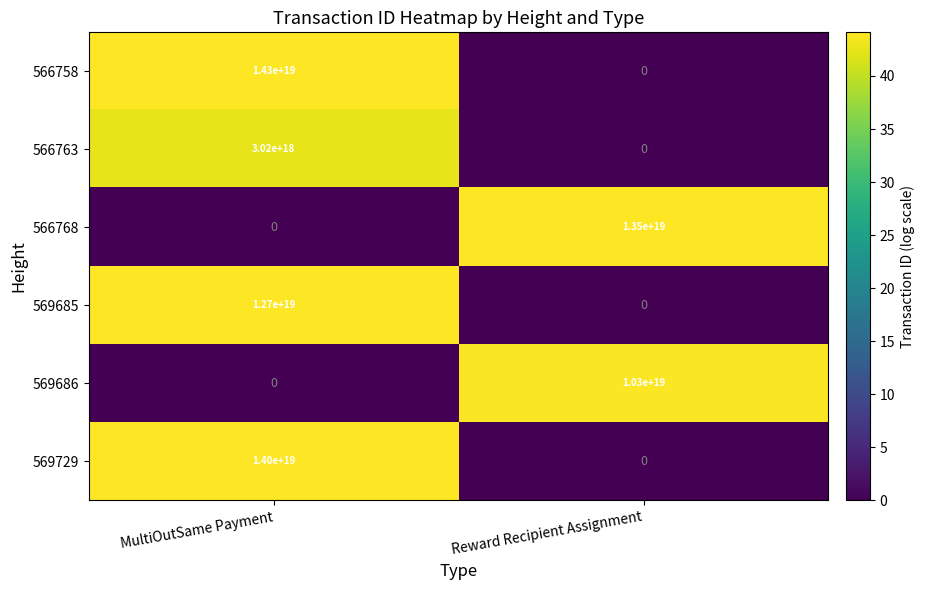

How many data points does each series have?

2